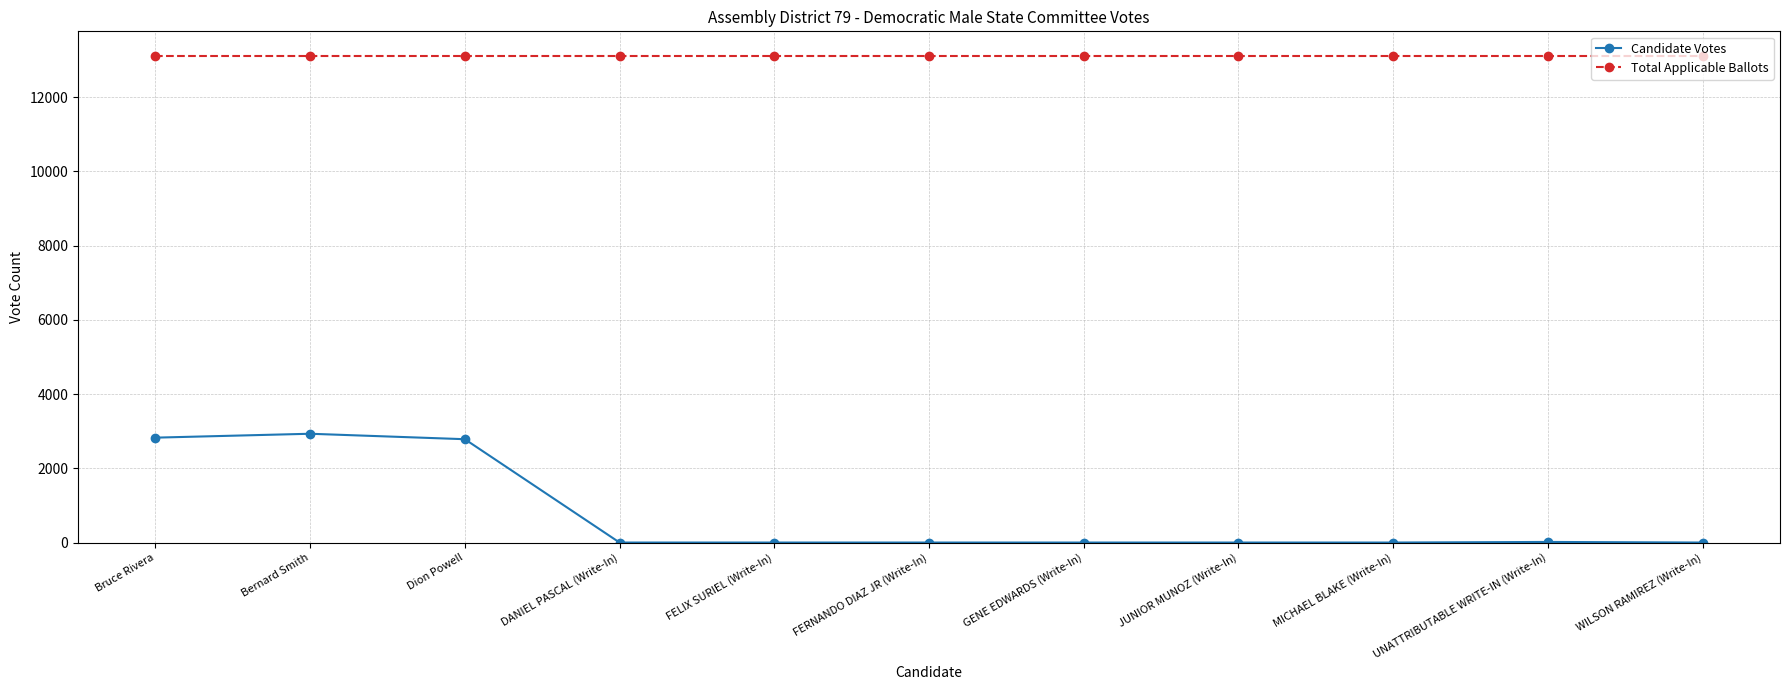

Rank the series by their average value, from lowest to highest.

Candidate Votes, Total Applicable Ballots